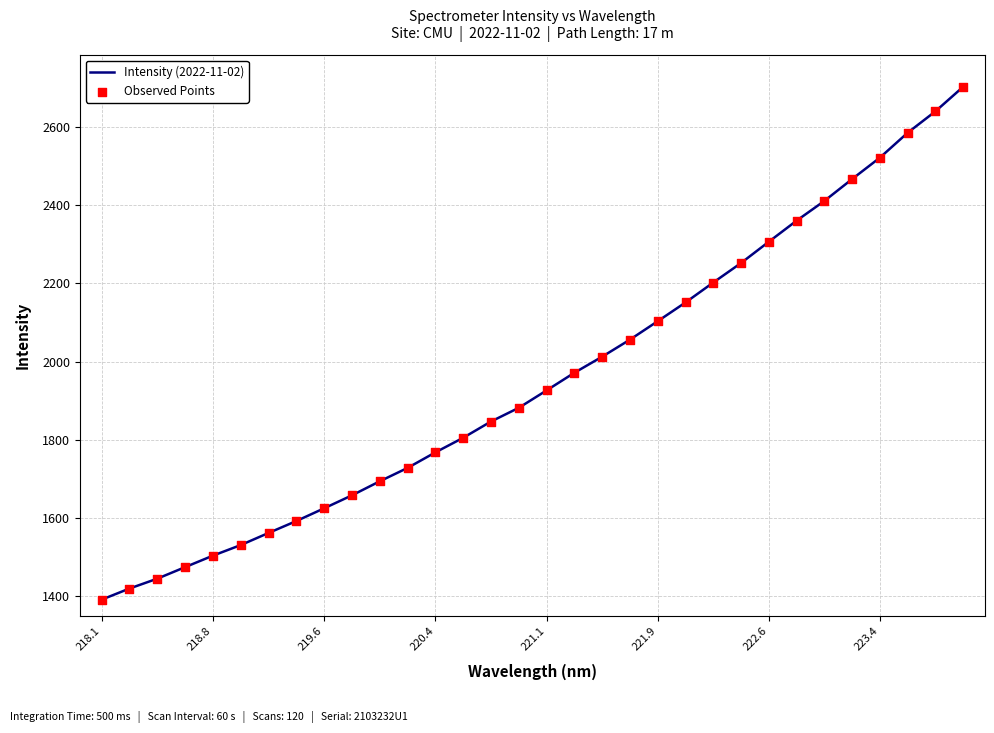

What is the smallest value displayed?

1391.6